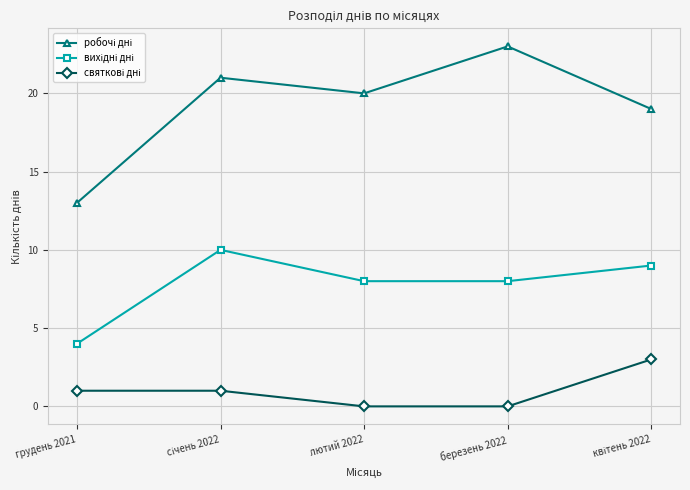

Which label corresponds to the largest value in the chart?

березень 2022